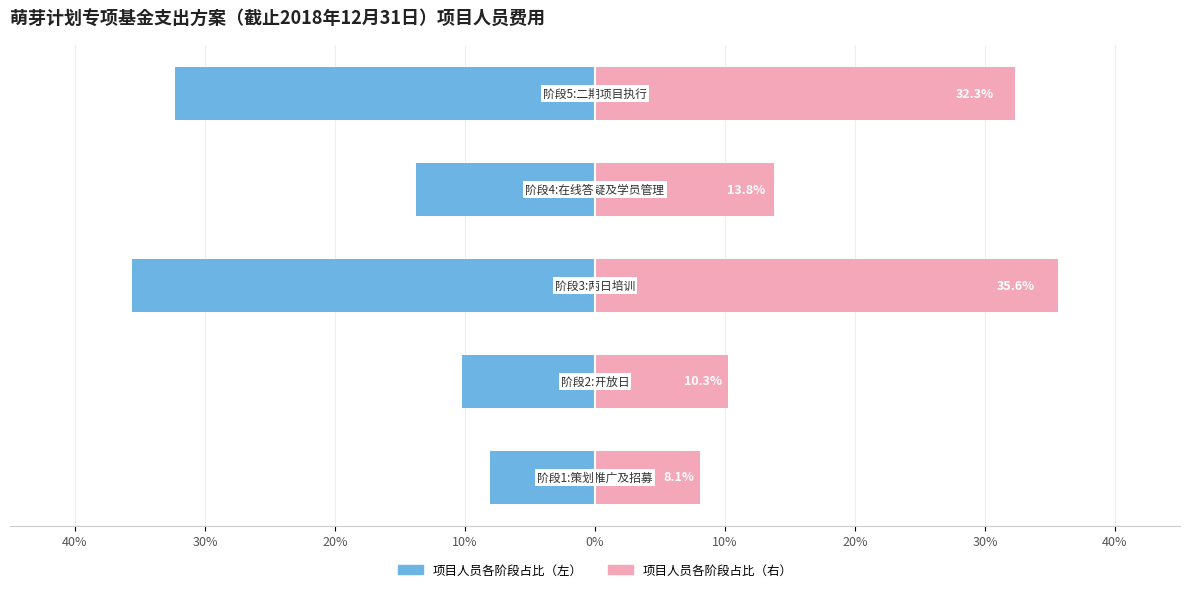

What are all the series names shown in the legend?

项目人员各阶段占比（左）, 项目人员各阶段占比（右）